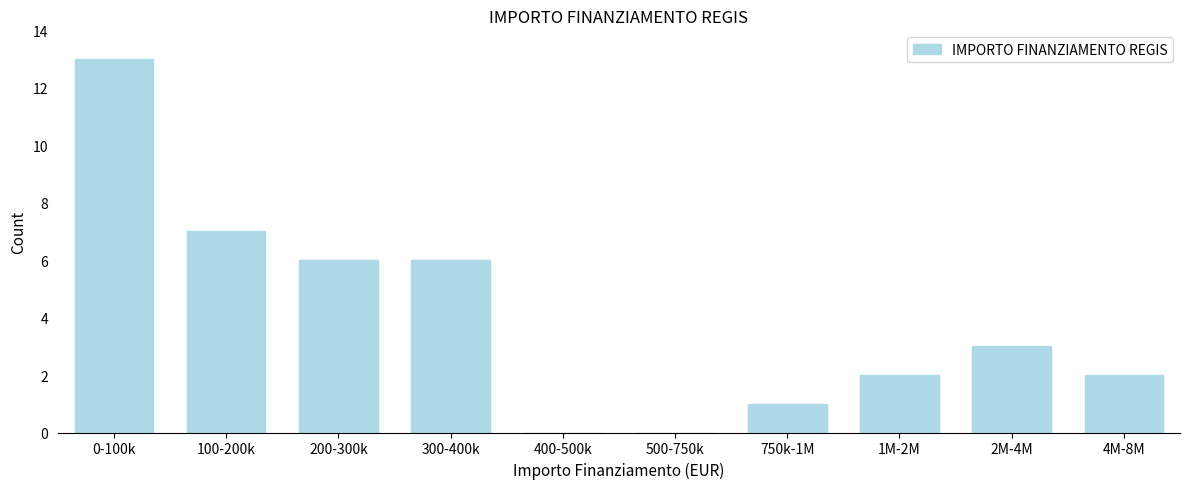

Reading right to left, transcribe all the data shown in this chart.

4M-8M=2	2M-4M=3	1M-2M=2	750k-1M=1	500-750k=0	400-500k=0	300-400k=6	200-300k=6	100-200k=7	0-100k=13